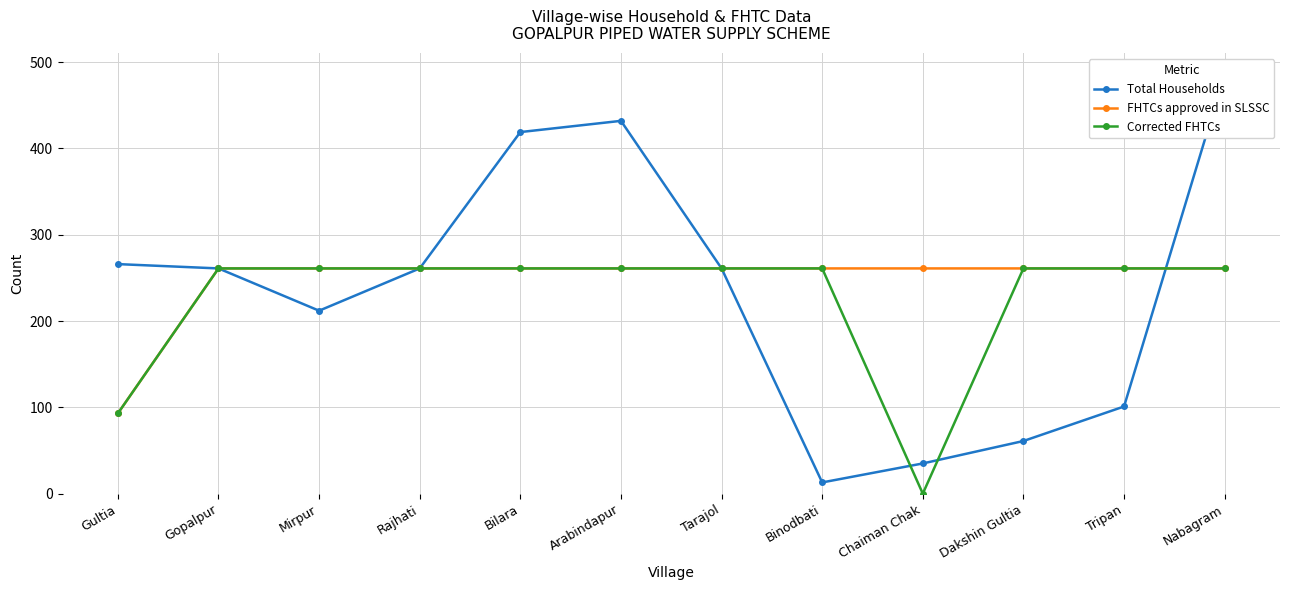

What are all the series names shown in the legend?

Total Households, FHTCs approved in SLSSC, Corrected FHTCs